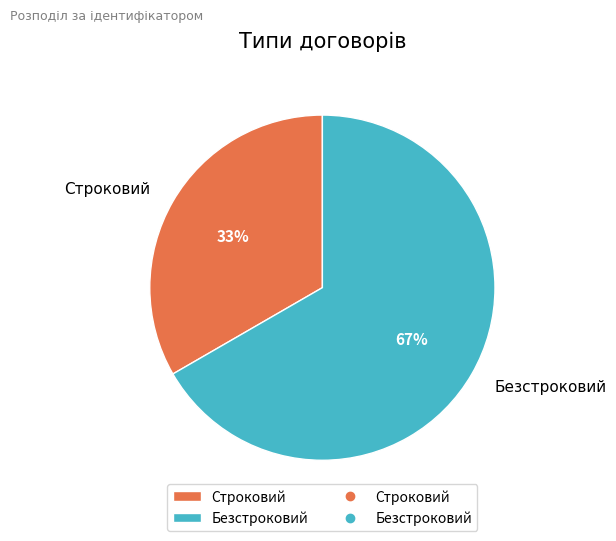

What is the majority slice?

Безстроковий